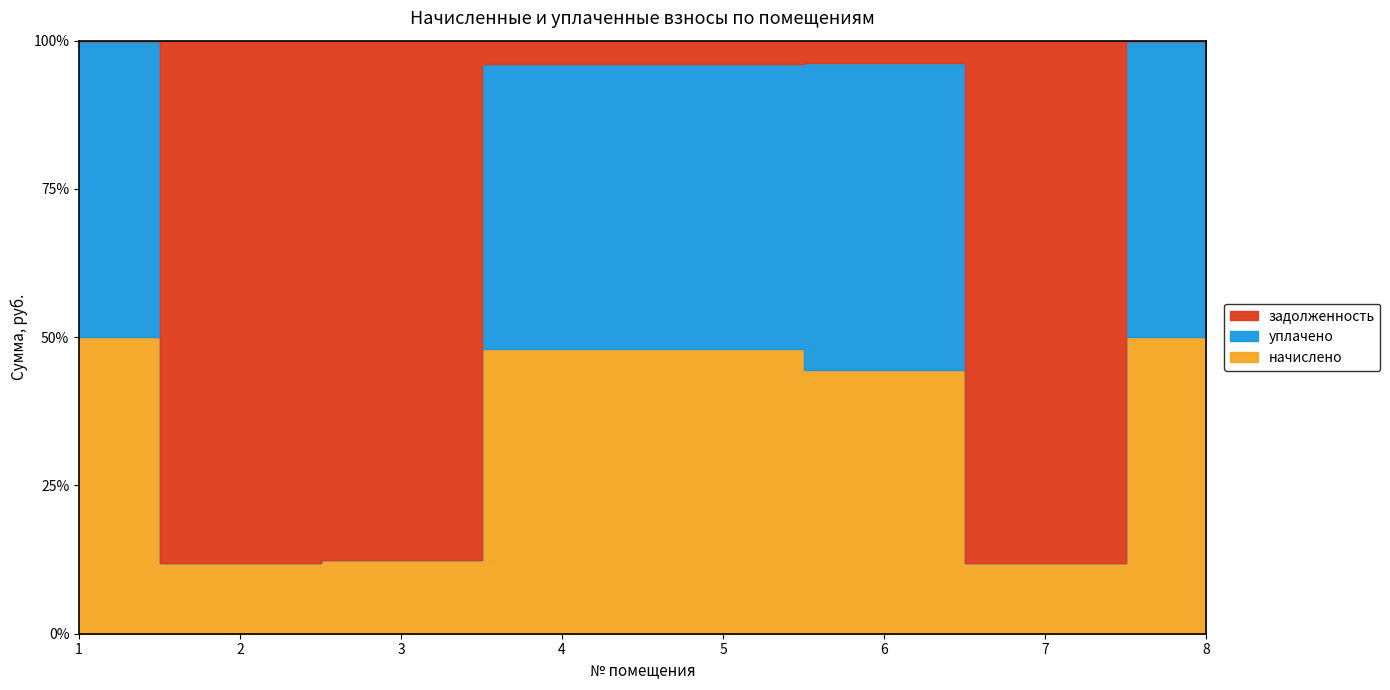

Which series has the largest total across all categories?

задолженность